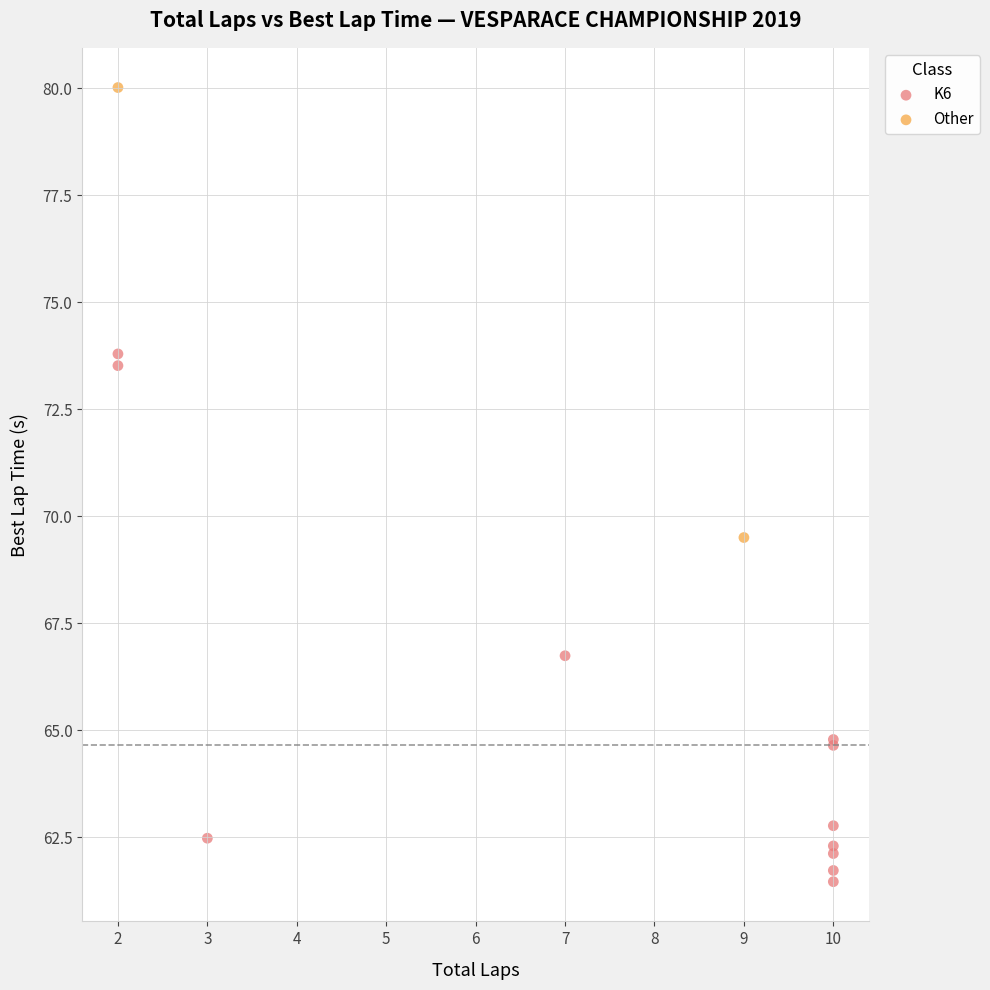

What are all the series names shown in the legend?

K6, Other